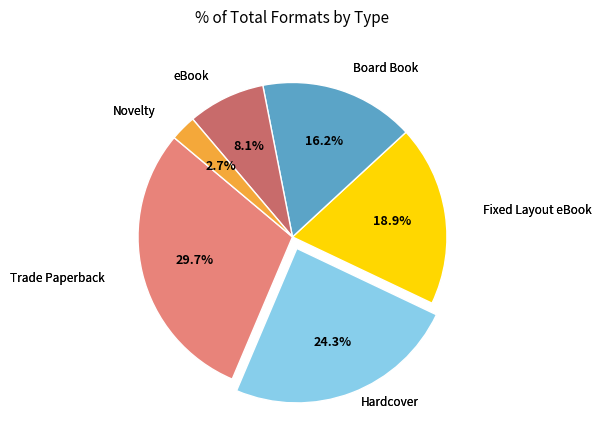

Is there any slice that represents more than half of the pie?

No